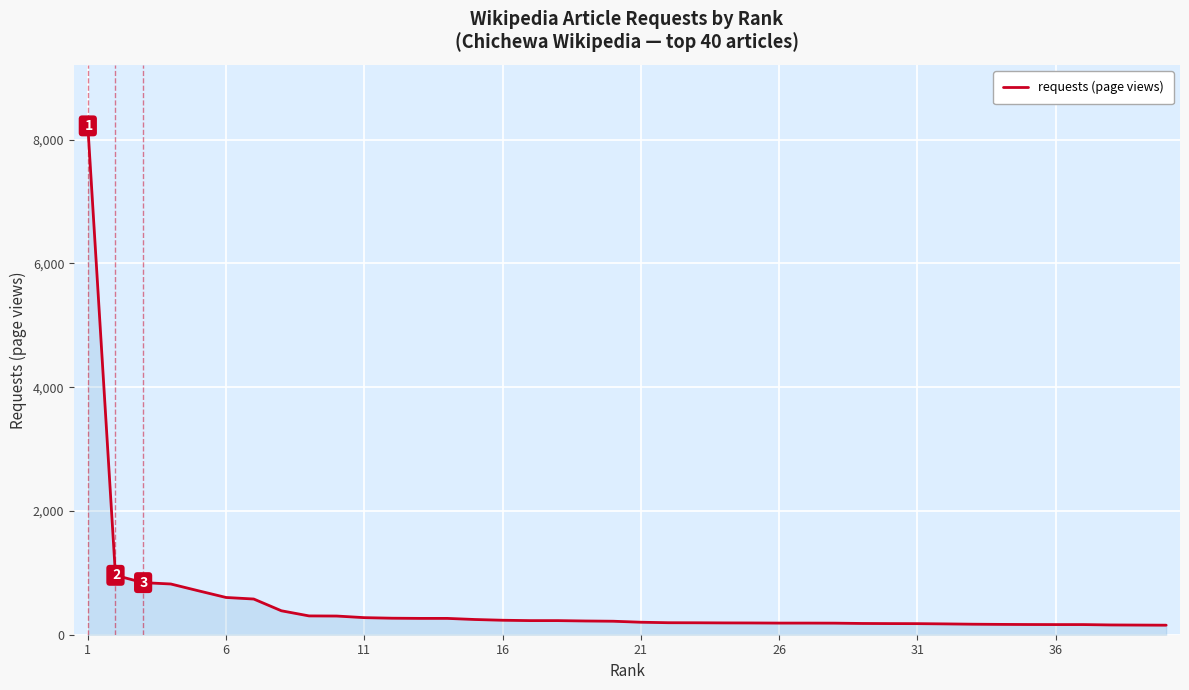

What is the maximum value shown in the chart?

8224